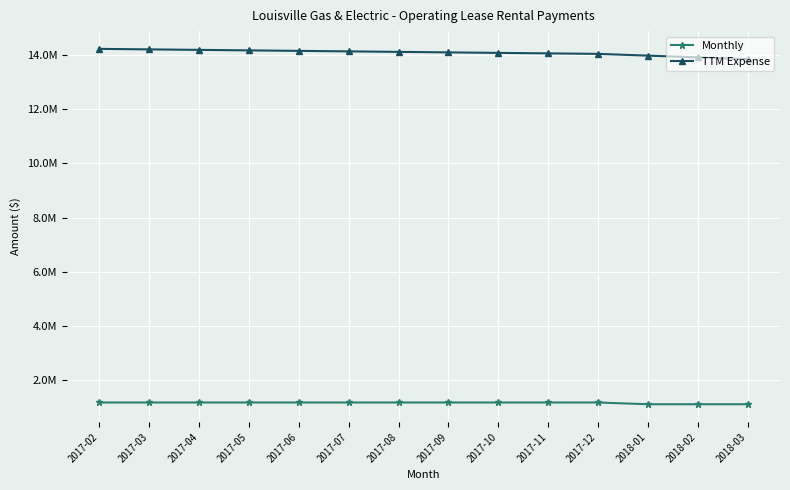

What position from the left is 2017-02?

1